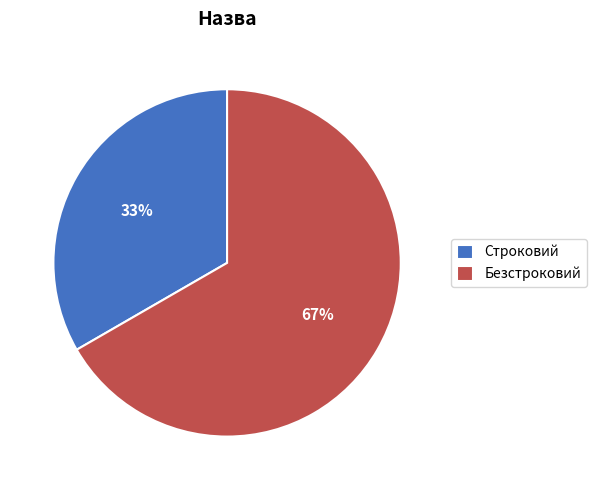

The Безстроковий slice represents 78% of the pie. True or false?

False